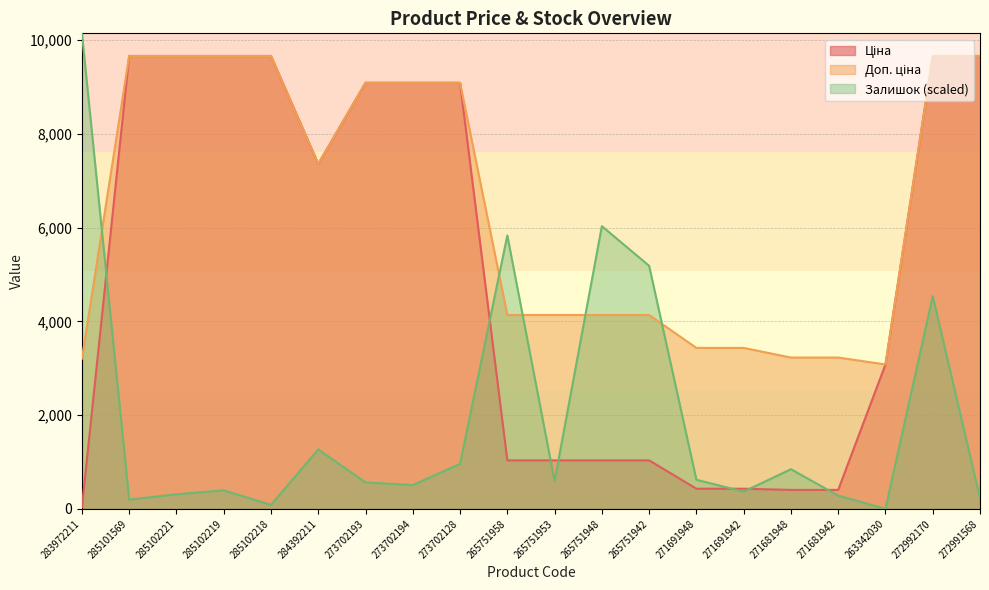

What is the greatest value displayed?

10147.9